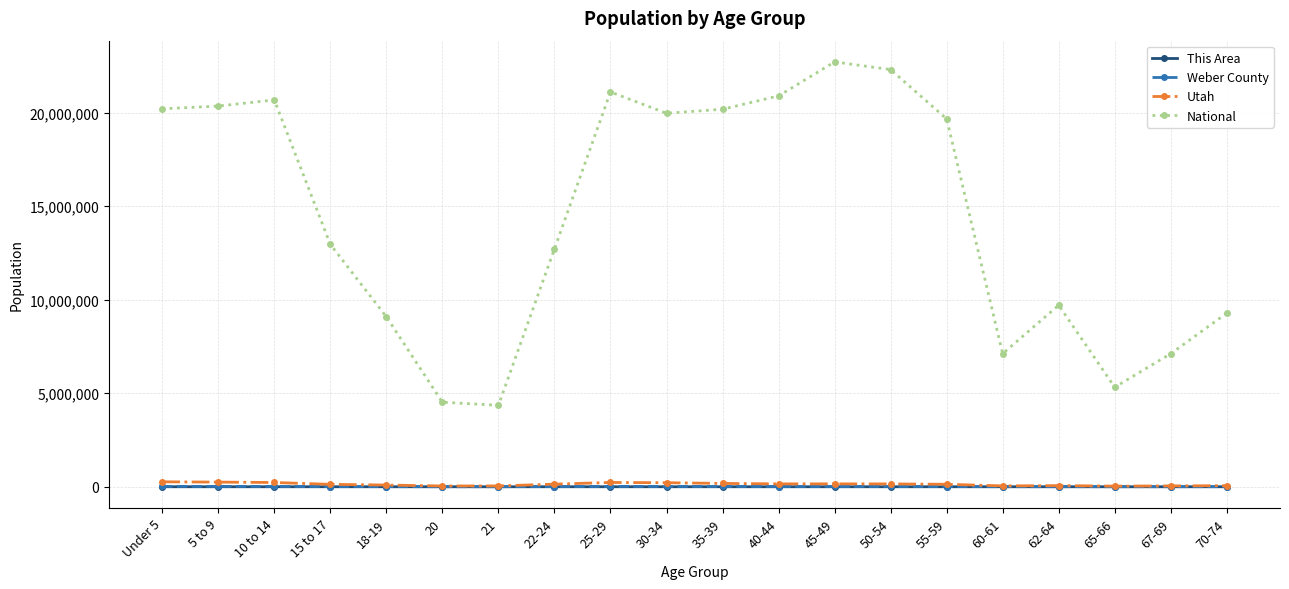

How many lines are shown in the chart?

4